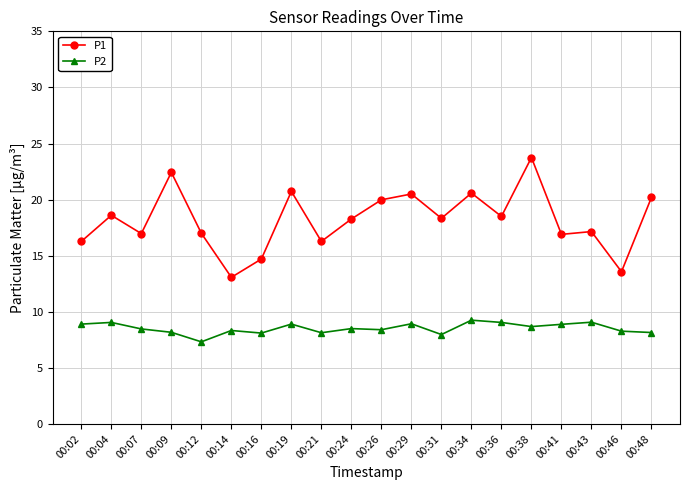

Which series changed the most between 00:24 and 00:26?

P1